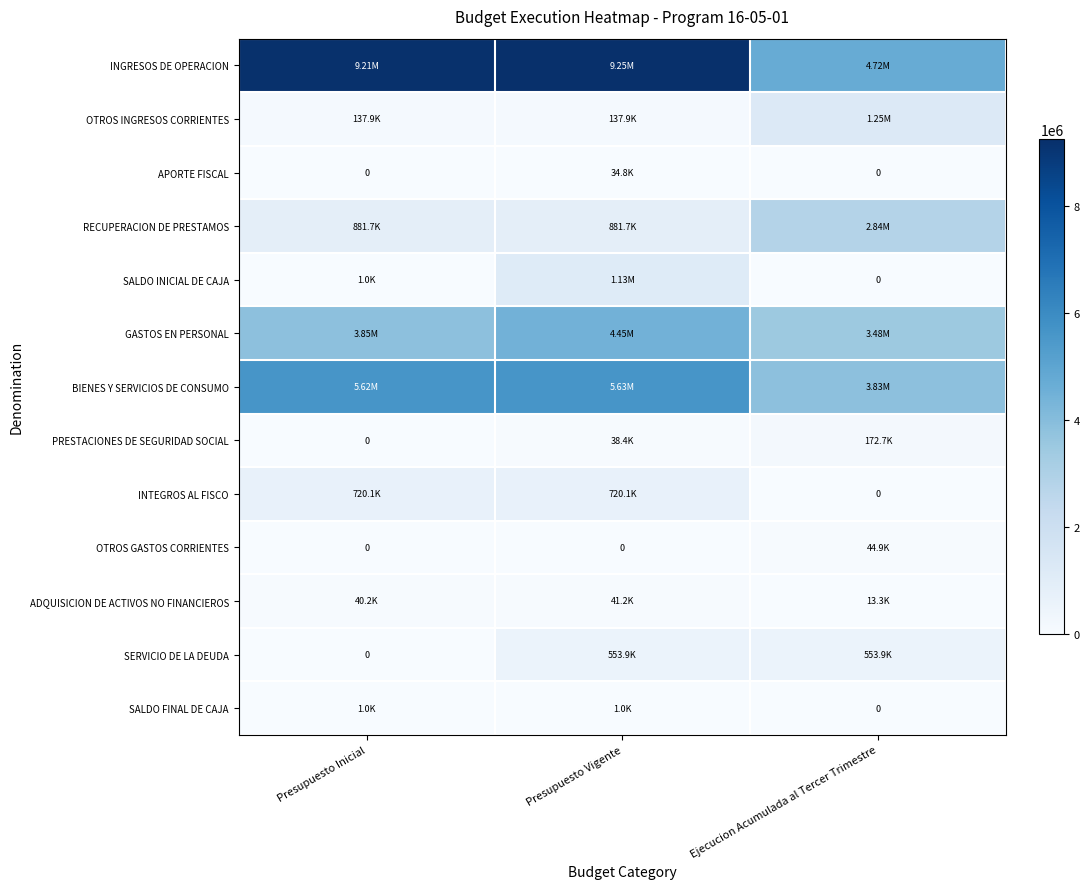

Rank the series by their maximum value, from highest to lowest.

INGRESOS DE OPERACION, BIENES Y SERVICIOS DE CONSUMO, GASTOS EN PERSONAL, RECUPERACION DE PRESTAMOS, OTROS INGRESOS CORRIENTES, SALDO INICIAL DE CAJA, INTEGROS AL FISCO, SERVICIO DE LA DEUDA, PRESTACIONES DE SEGURIDAD SOCIAL, OTROS GASTOS CORRIENTES, ADQUISICION DE ACTIVOS NO FINANCIEROS, APORTE FISCAL, SALDO FINAL DE CAJA